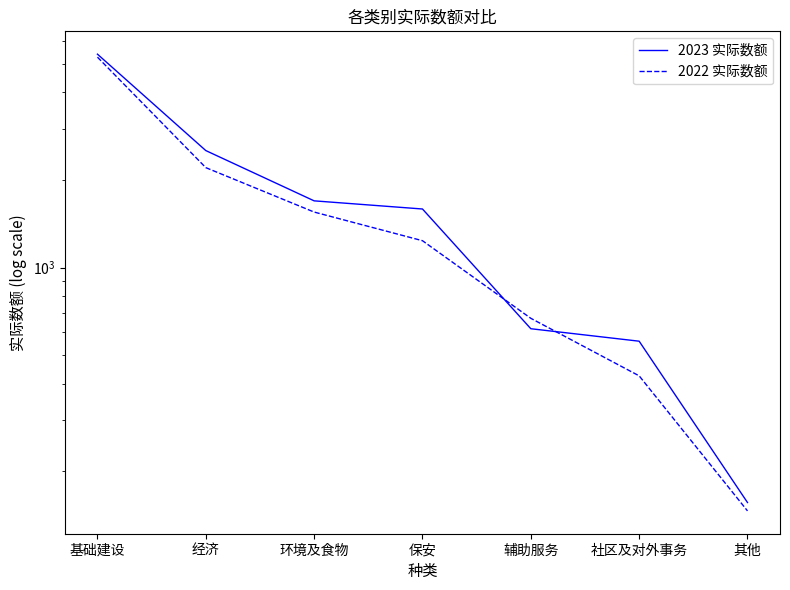

What is the label of the 2nd point from the right?

社区及对外事务